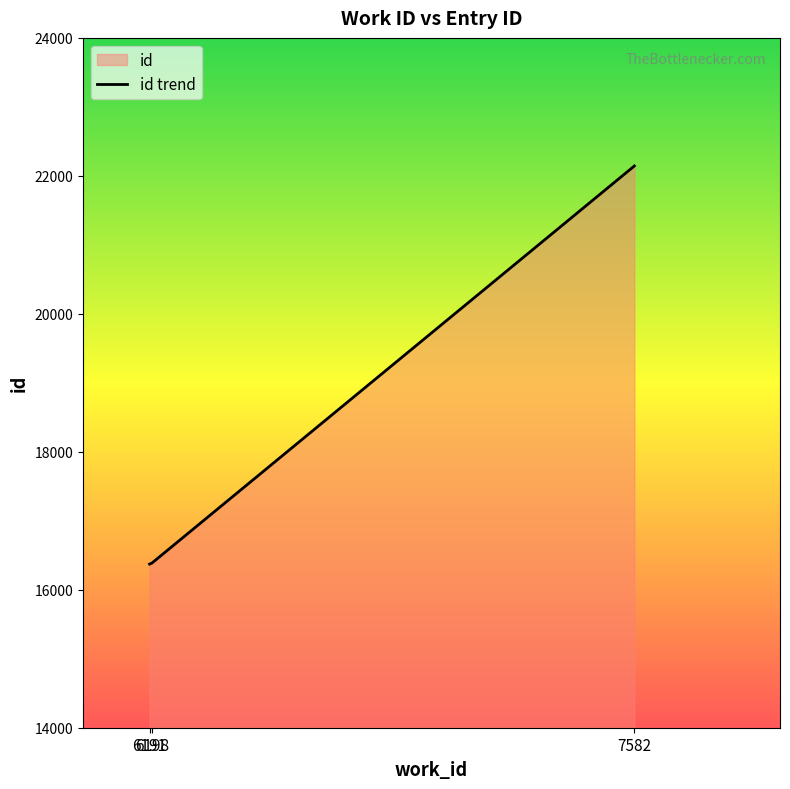

How many data points are less than 16388?

1